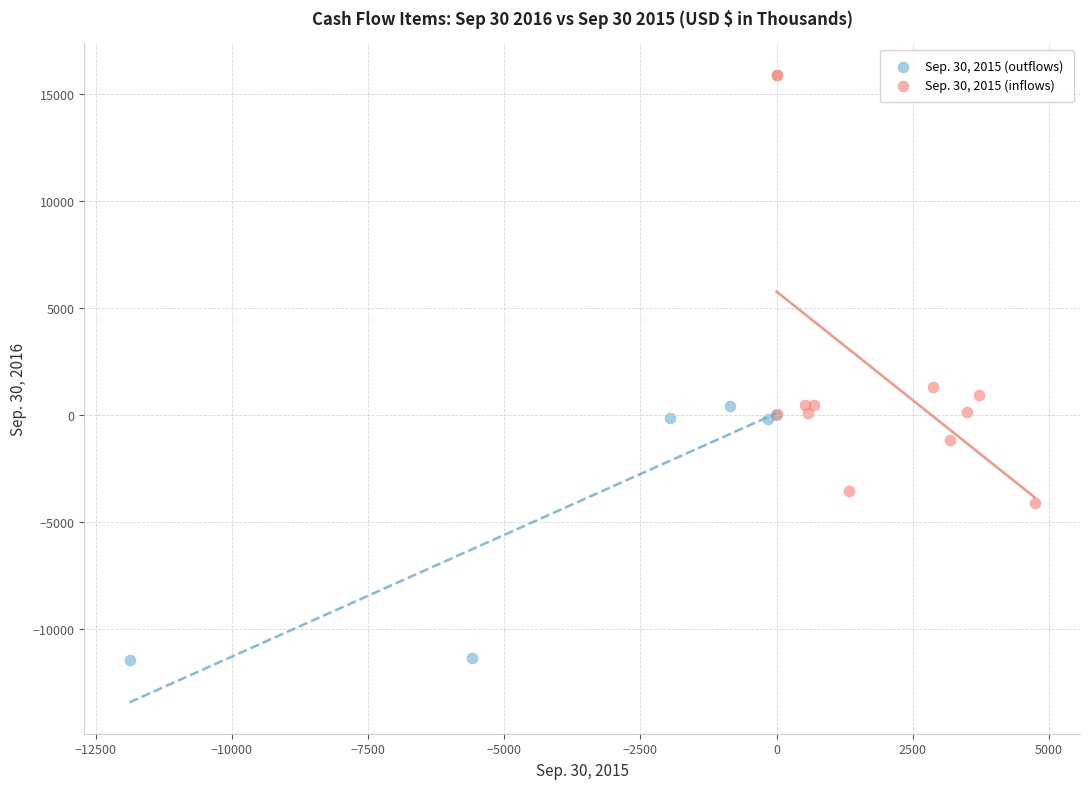

Which series contains the lowest Y value?

Sep. 30, 2015 (outflows)